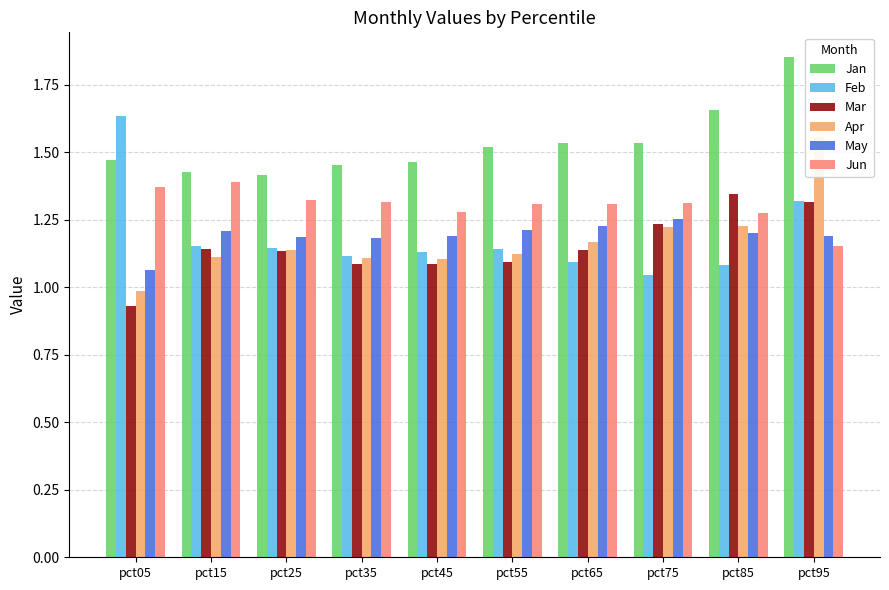

What is the lowest value of the Mar series?

0.9